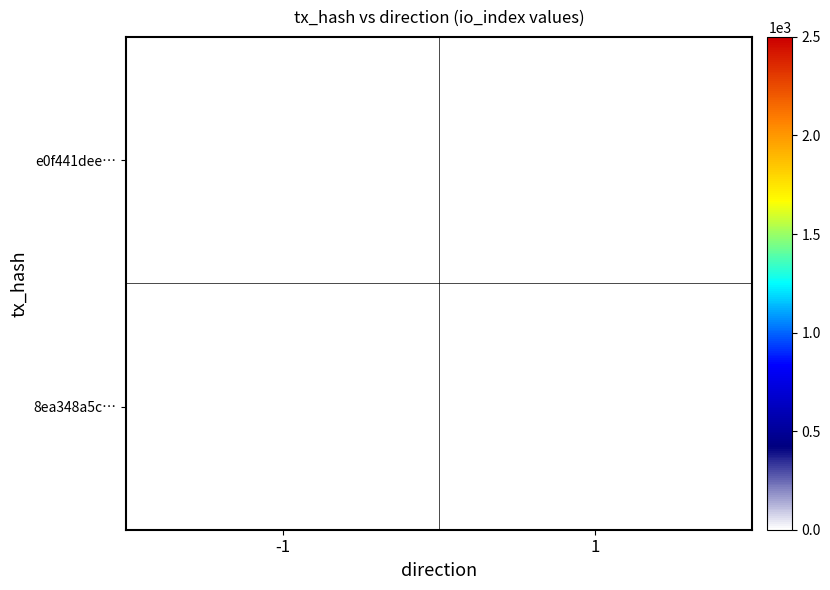

Rank the series at 1 from lowest to highest value.

e0f441dee…, 8ea348a5c…